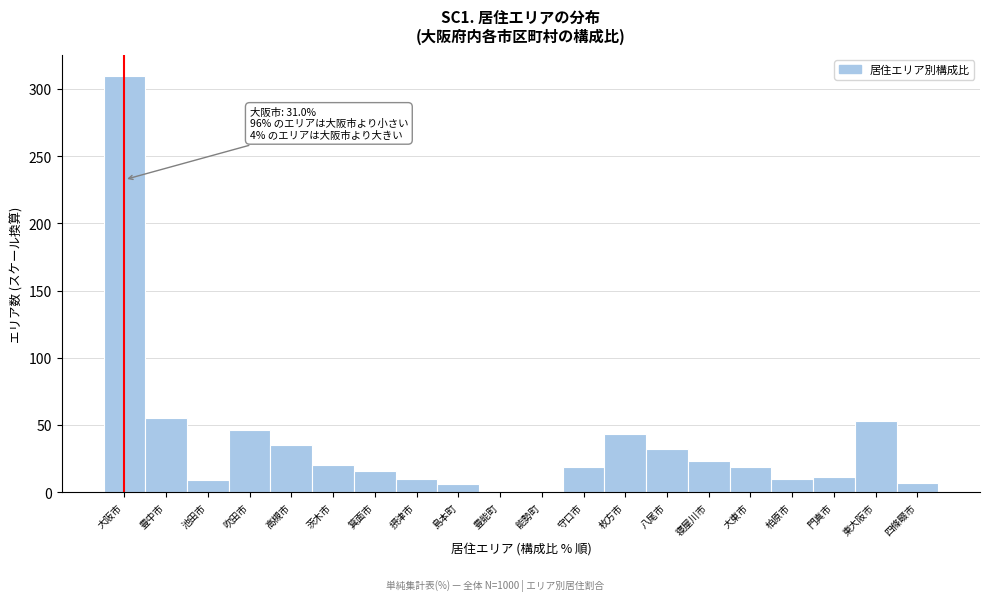

What is the sum of the values at 吹田市 and 四條畷市?

53